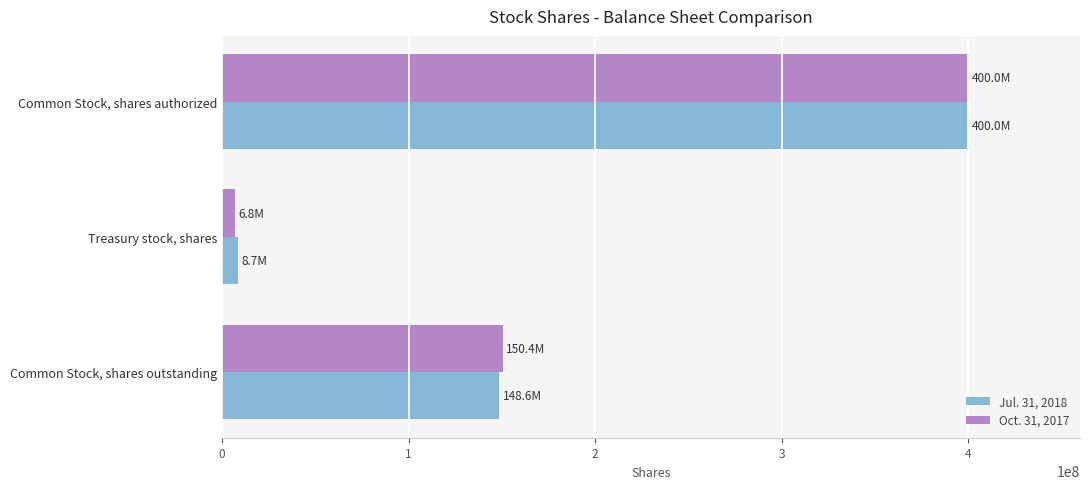

How many categories are shown in the chart?

3